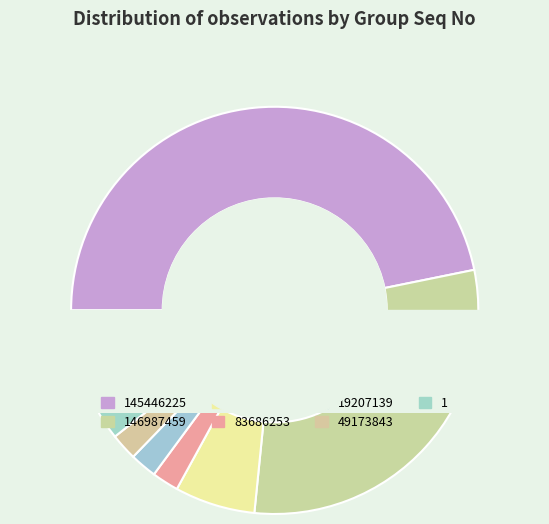

How many slices are in this pie chart?

7